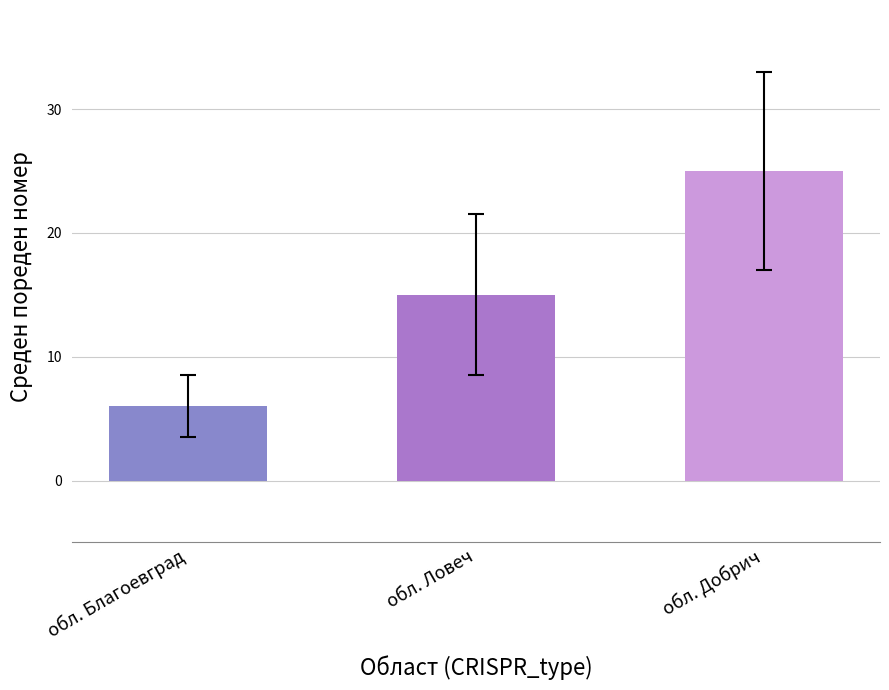

Read the value at обл. Ловеч.

15